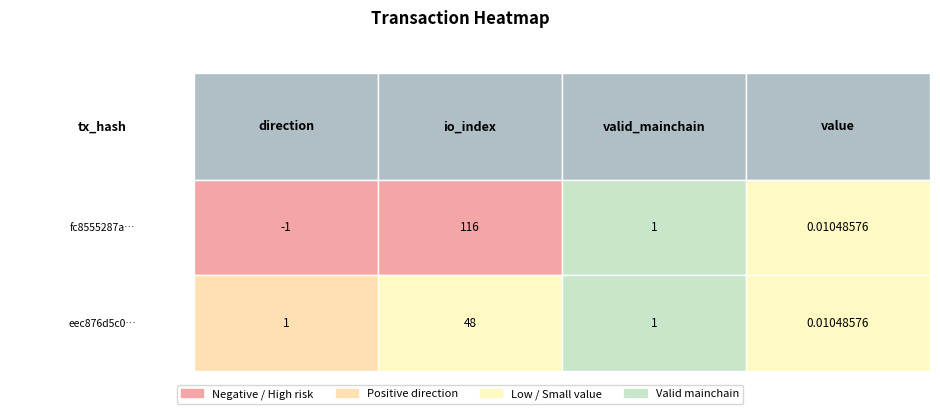

Which series has the largest total across all categories?

fc8555287a199b4fe03bbd7a504b97f3e182d87